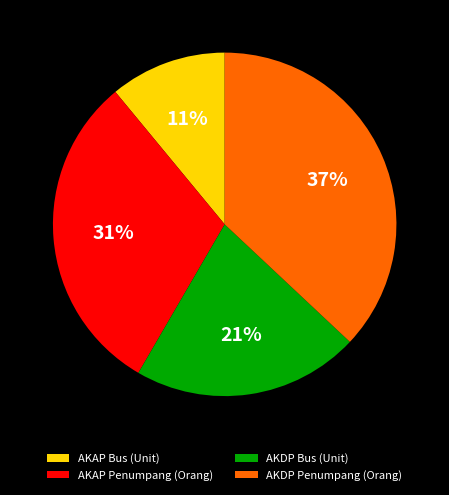

Do AKAP Bus (Unit) and AKDP Penumpang (Orang) together represent more than half of the pie?

No